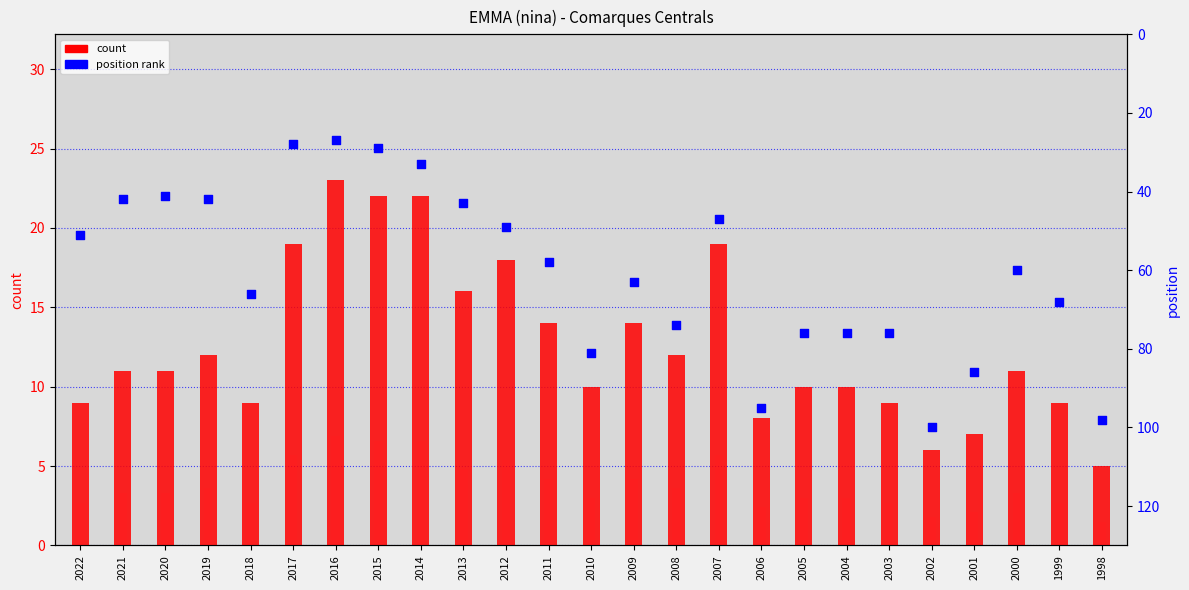

Is the value of count at 2018 greater than the value of position at 2016?

No